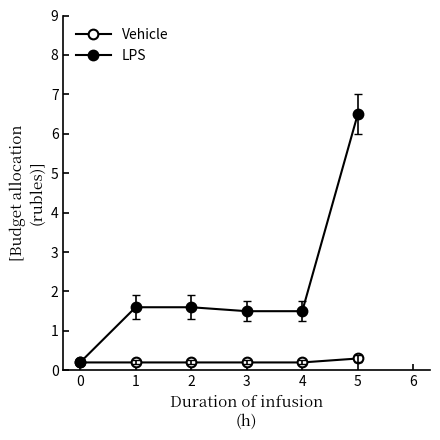

List the series in order of their overall mean, highest first.

LPS, Vehicle